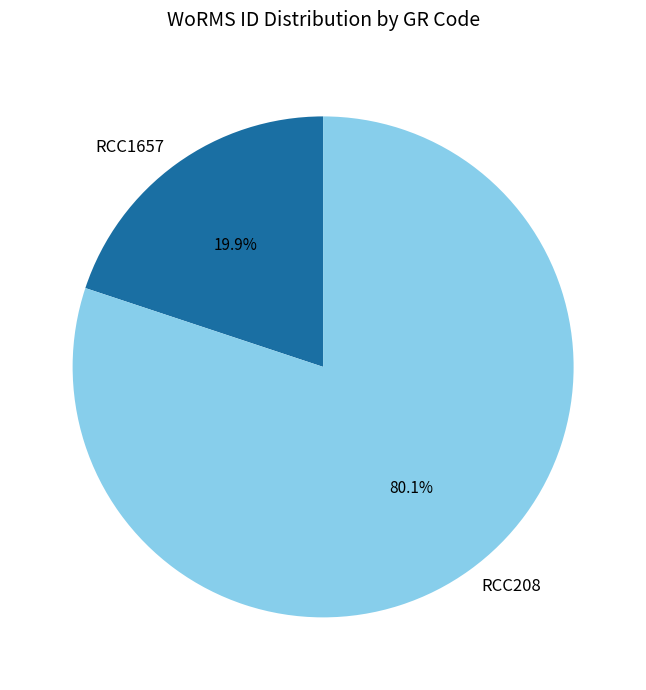

How many slices are in this pie chart?

2